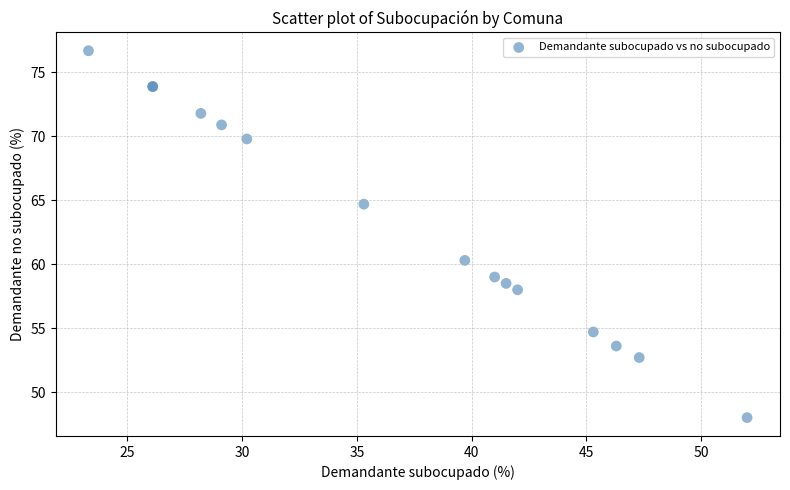

What Y value in the scatter plot is closest to 62?

60.3